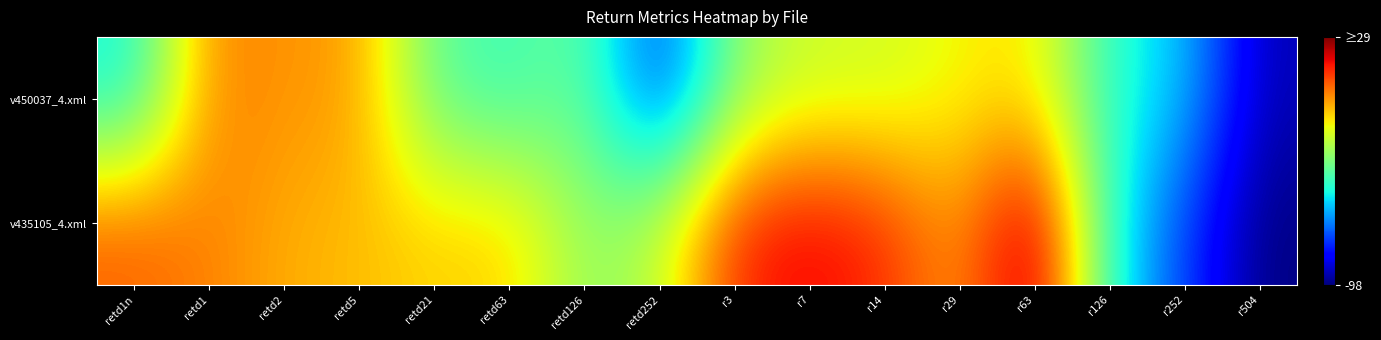

List the series in order of their peak value, highest first.

v435105_4.xml, v450037_4.xml